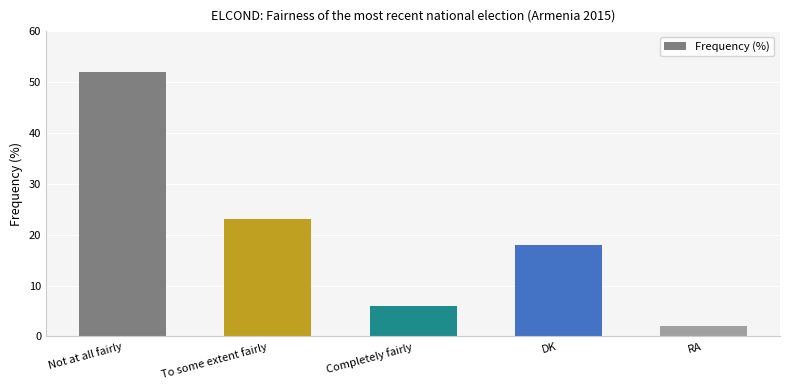

What is the average value?

20